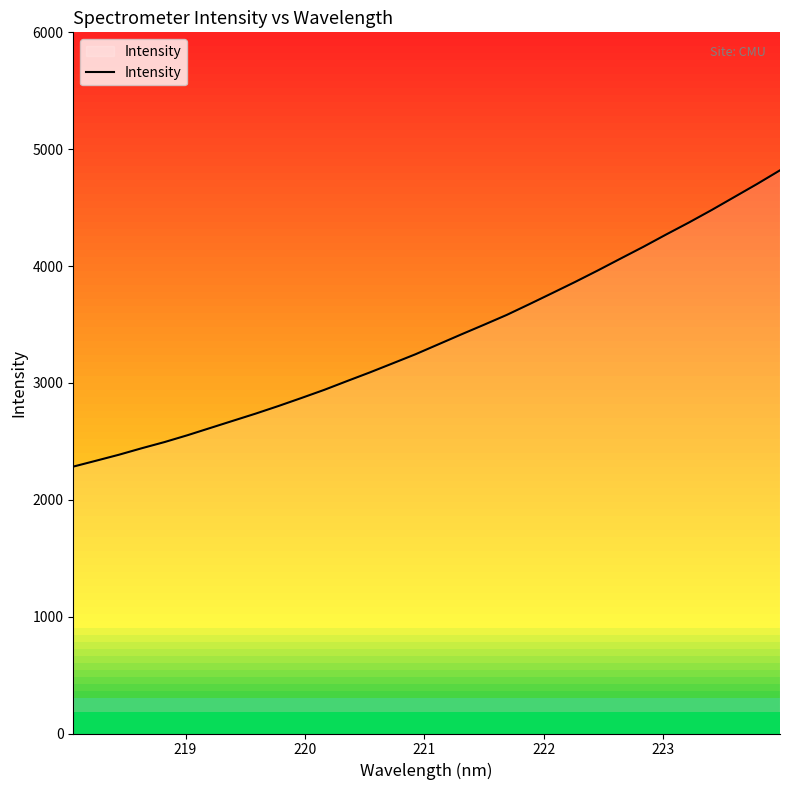

How many lines are shown in the chart?

1